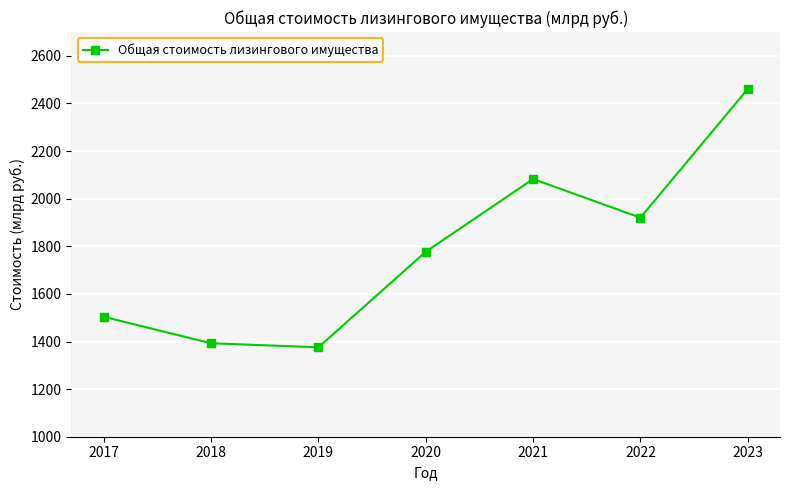

Where is the data nearest to the value 1918?

2022